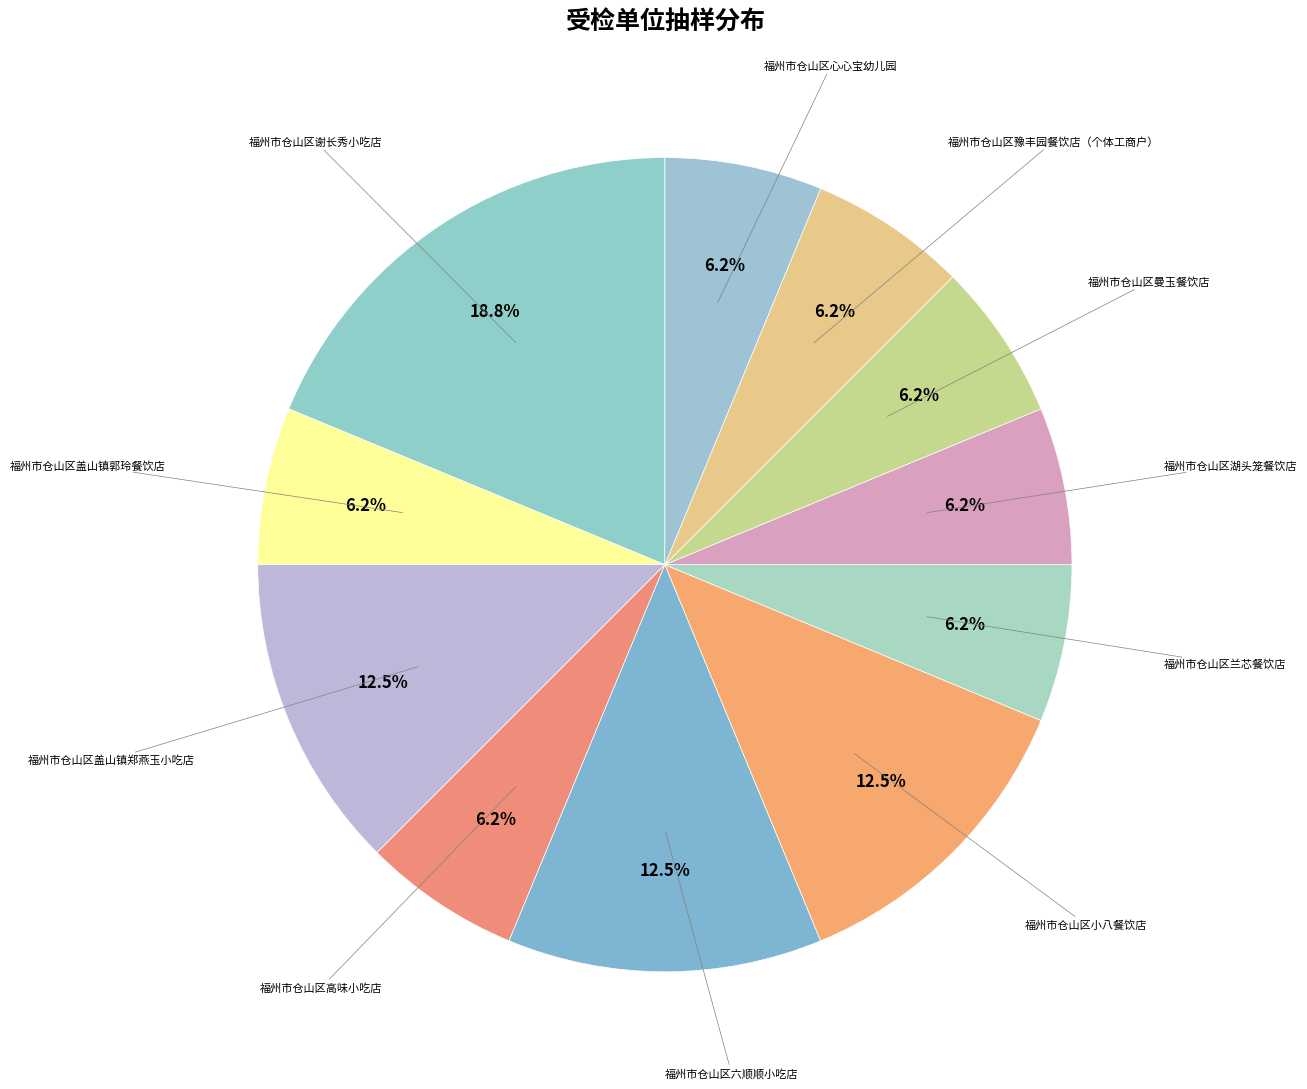

How many slices are in this pie chart?

11